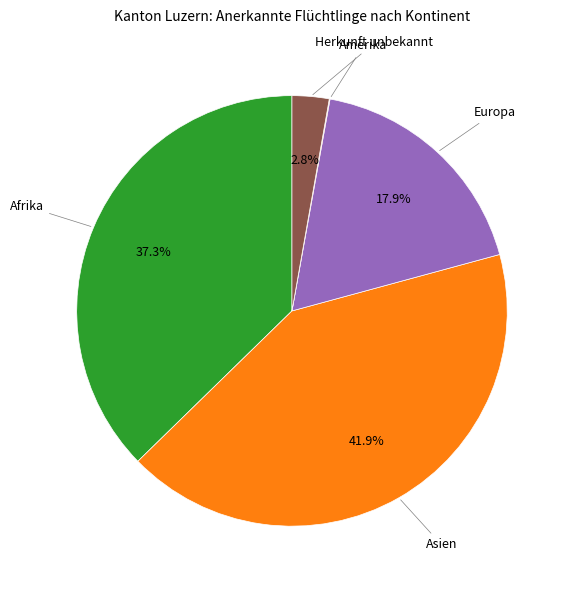

Which category has the biggest portion of the pie?

Asien